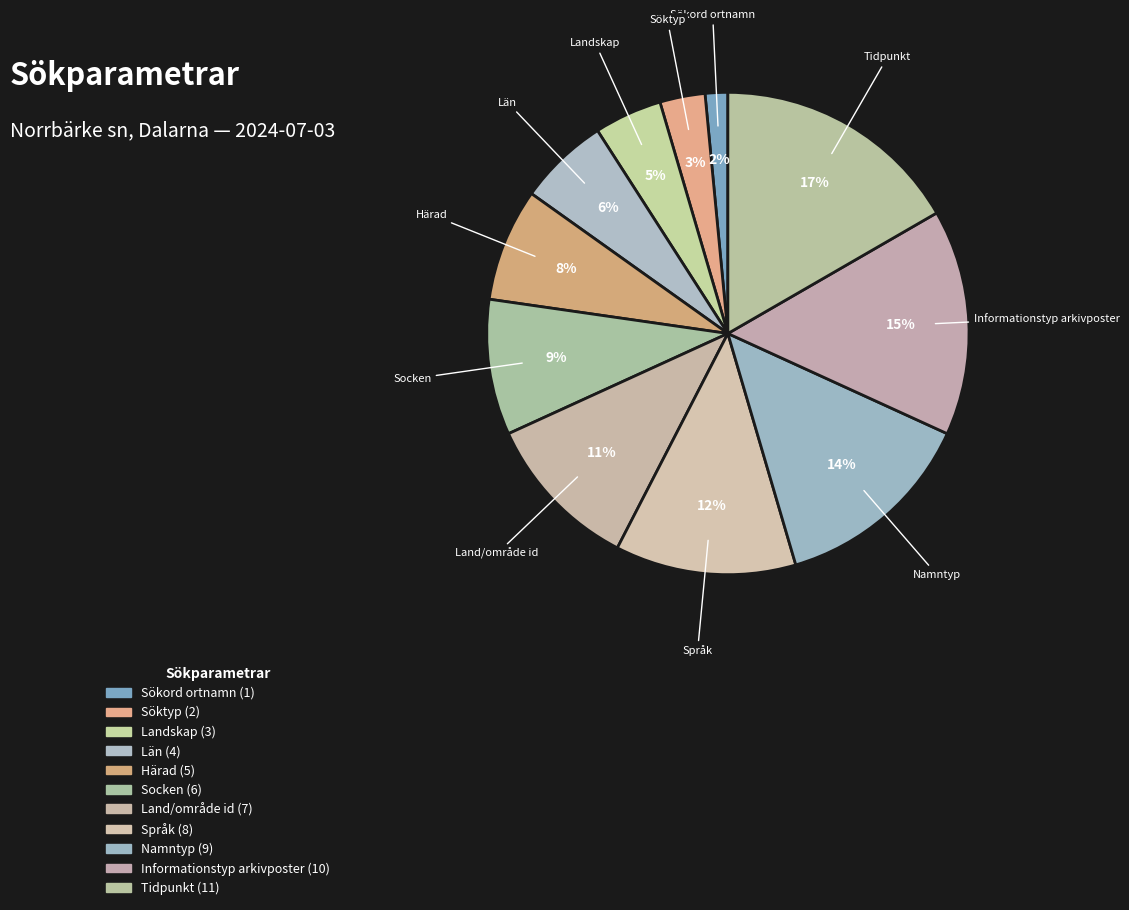

How many slices are in this pie chart?

11